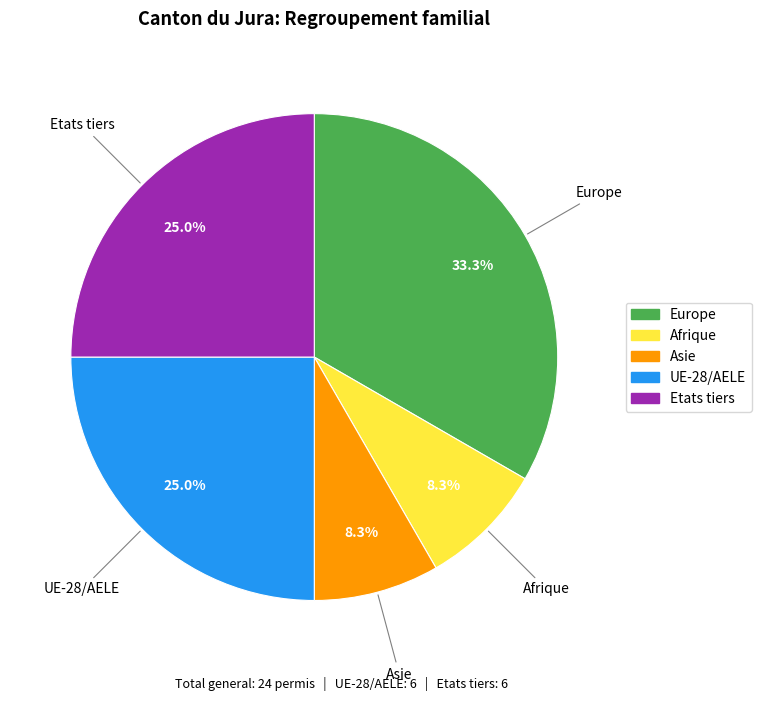

How many segments does this pie chart have?

5